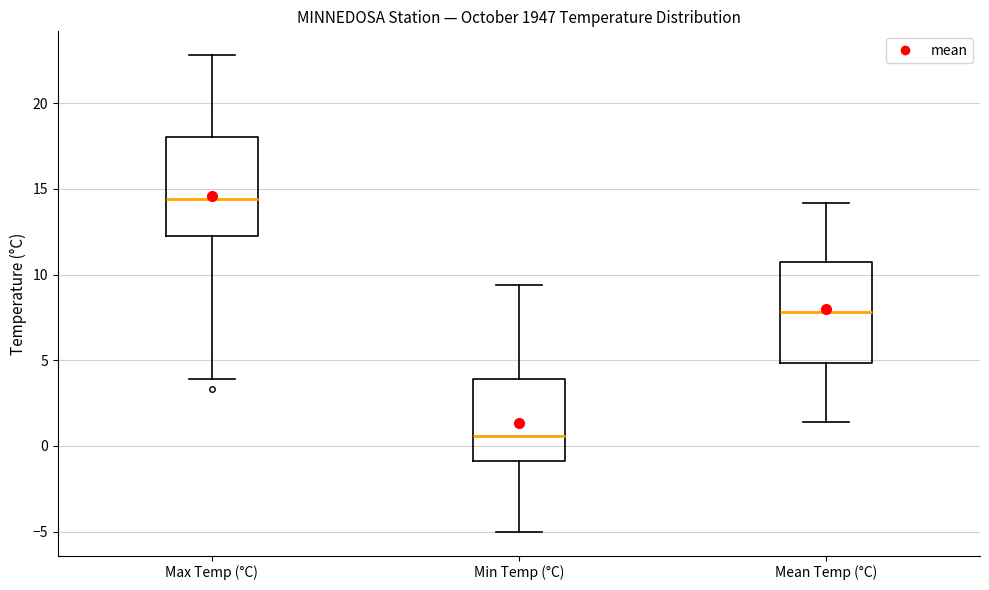

Where is the lower edge of the box for Max Temp (°C) on the y-axis? The values are not printed on the chart, so give them approximately, as read against the axis.

12.5